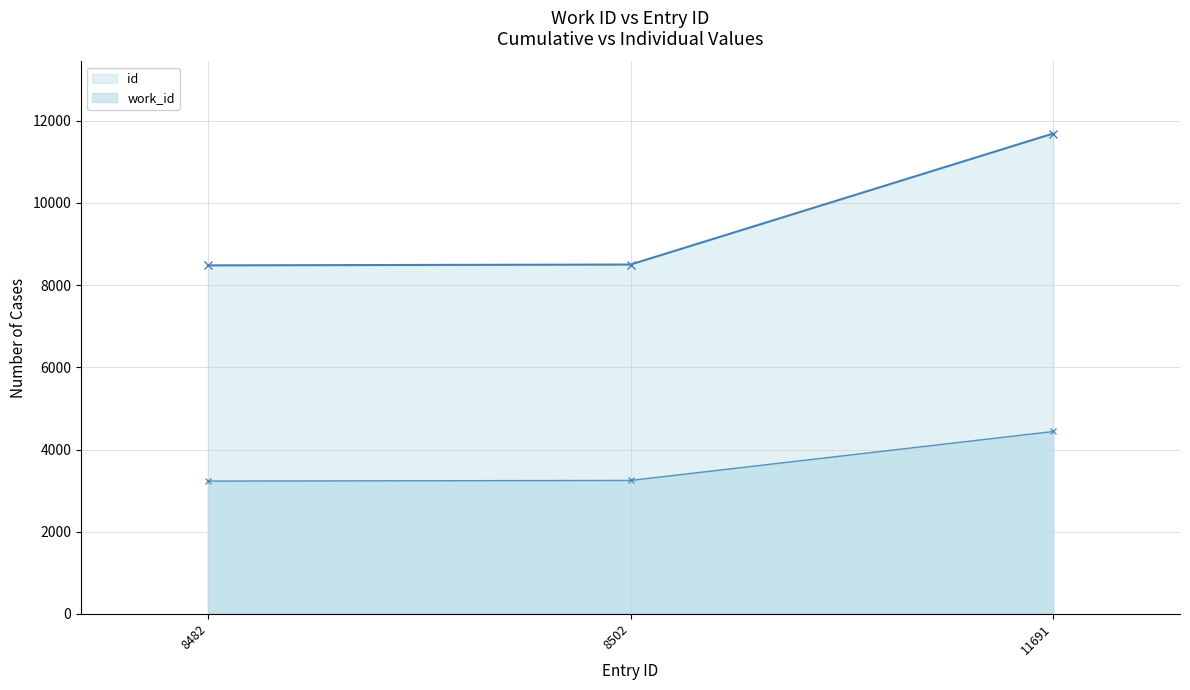

At how many categories does at least one series exceed 10499?

1